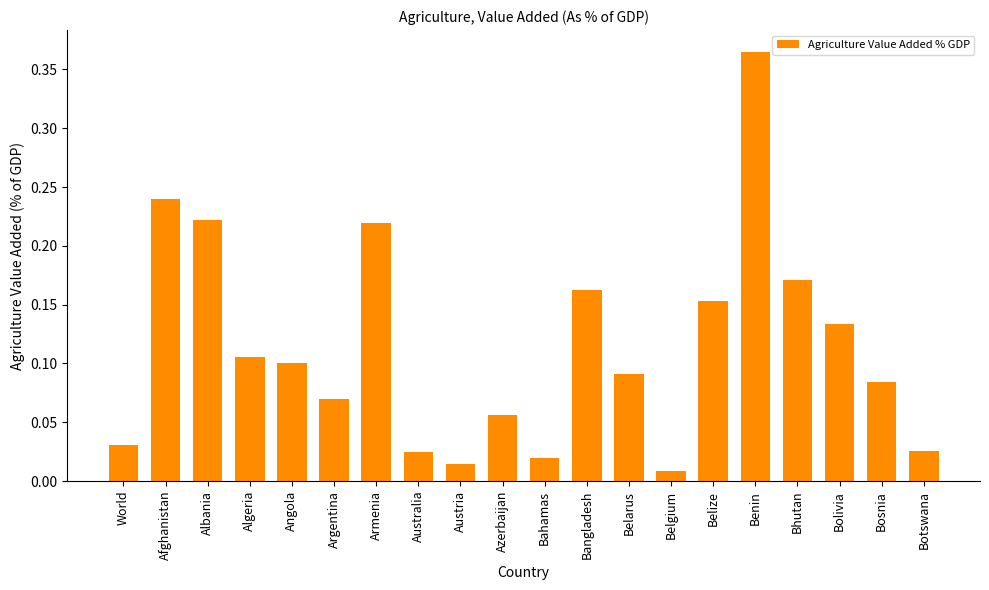

What position from the left is Afghanistan?

2